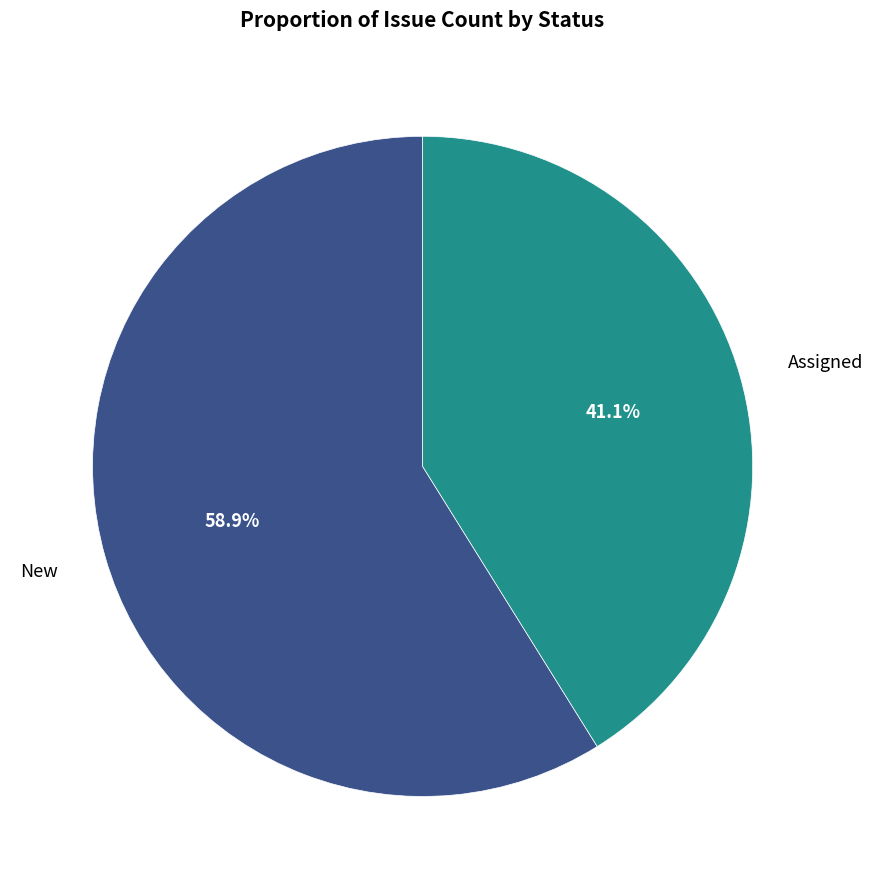

What percentage is the Assigned slice, to the nearest percent?

41%